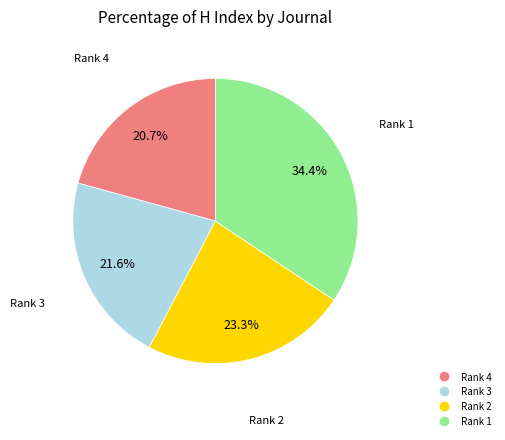

Is there a majority slice in this chart?

No